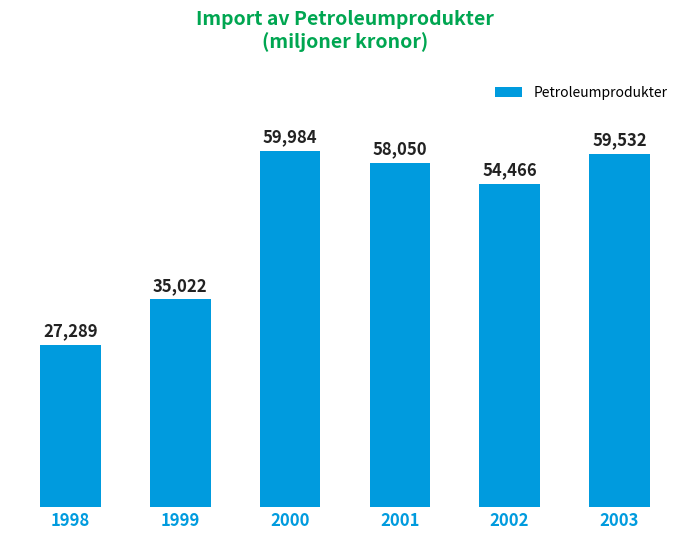

Does the chart contain stacked bars?

No